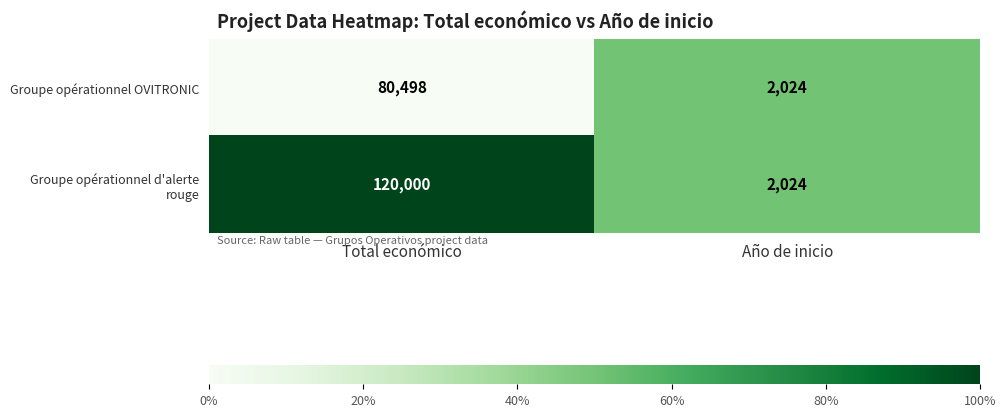

What is the spread (max minus min) of values at Total económico?

39502